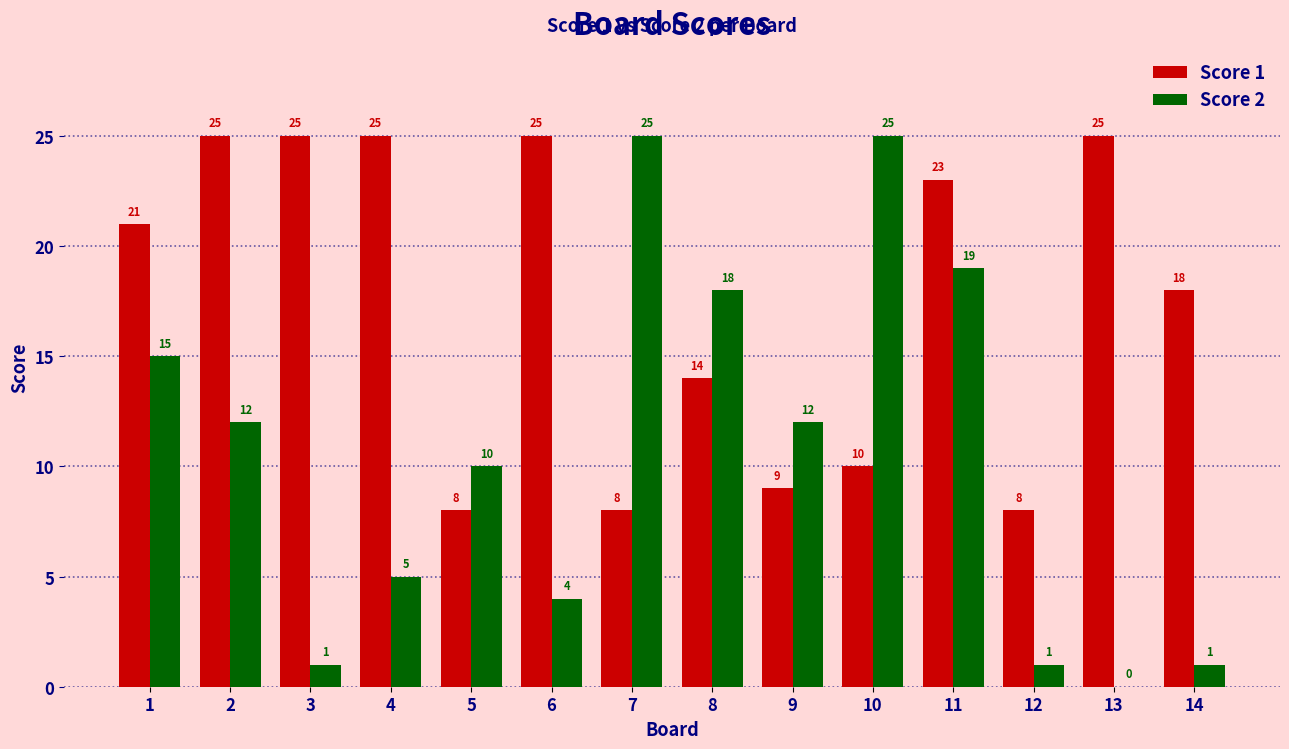

What is the approximate value of Score 2 at 5, to the nearest 10?

10